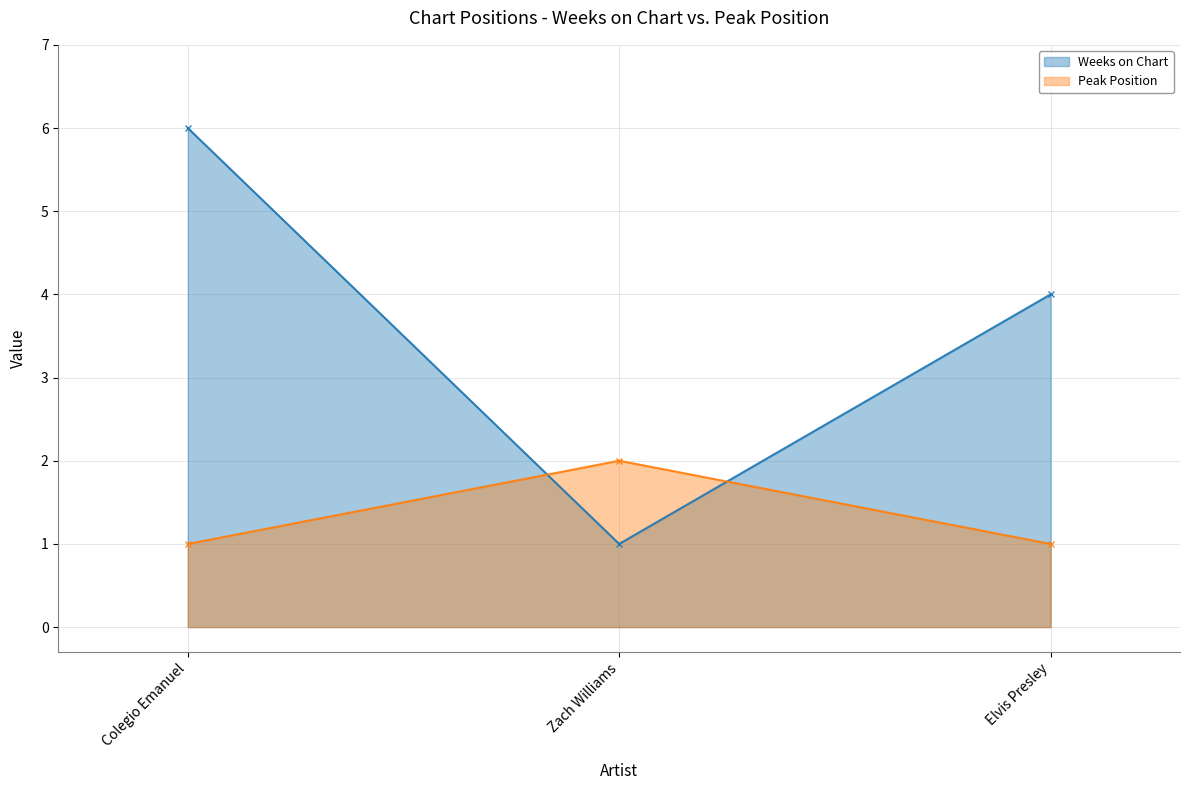

Which category has the highest value in the Peak Position series?

Zach Williams